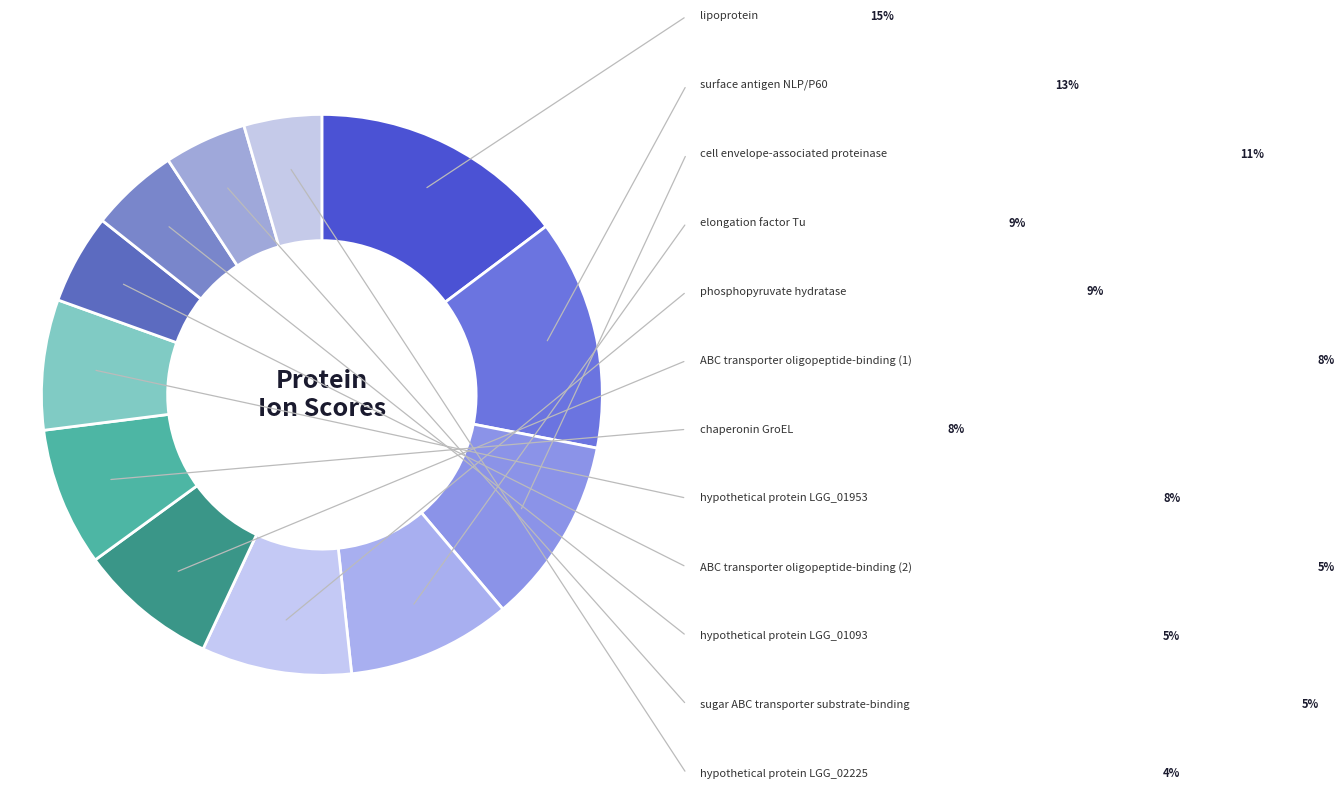

How many slices are in this pie chart?

12